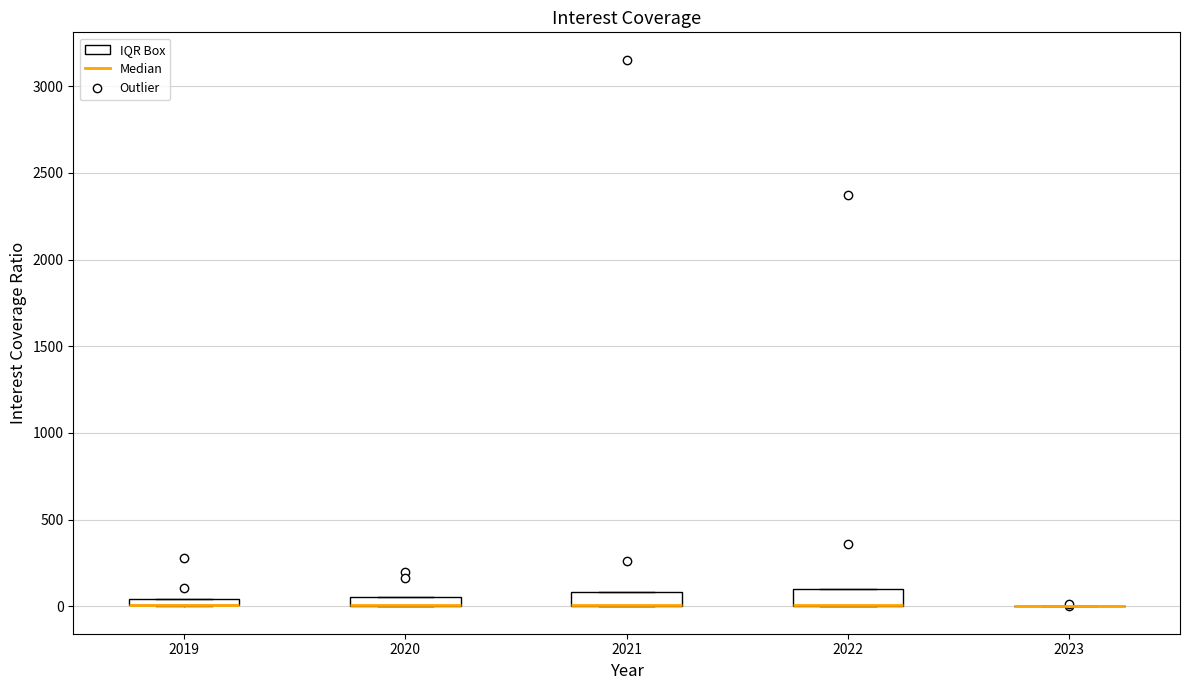

Where is the upper edge of the box at x = 2020 on the y-axis? The values are not printed on the chart, so give them approximately, as read against the axis.

50